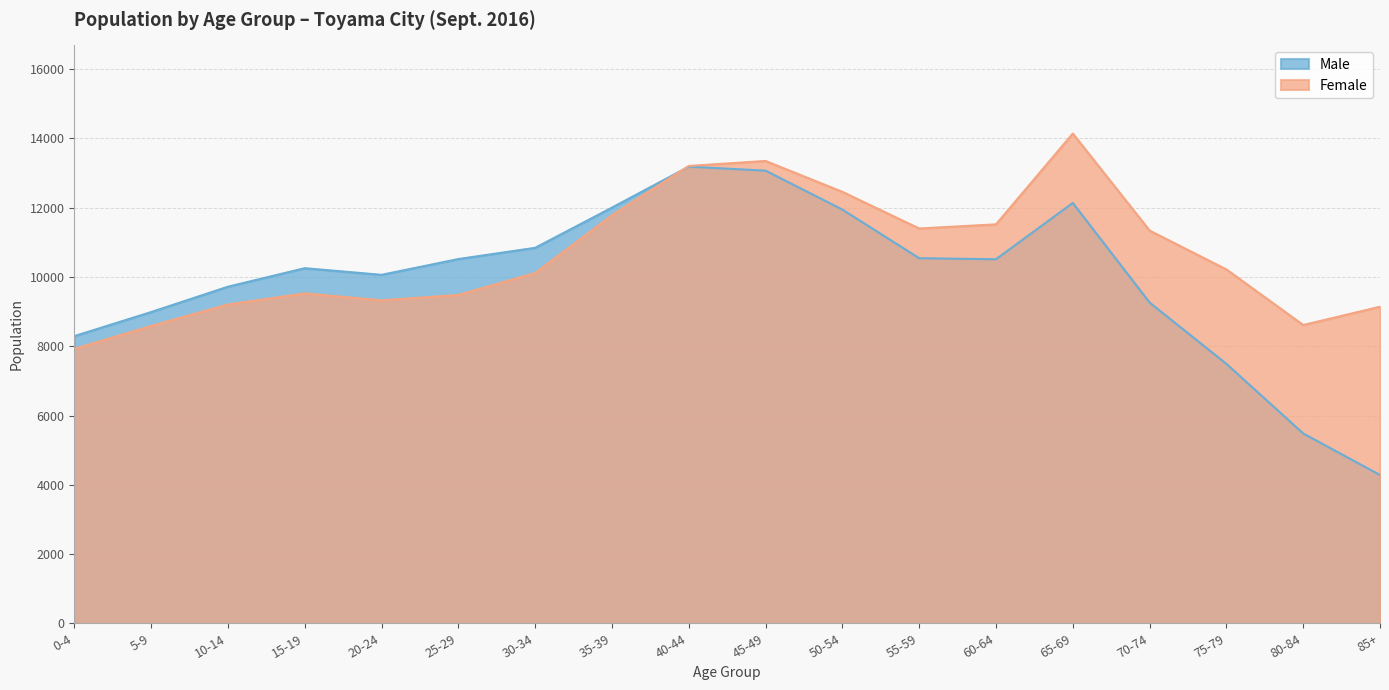

What are all the series names shown in the legend?

Male, Female